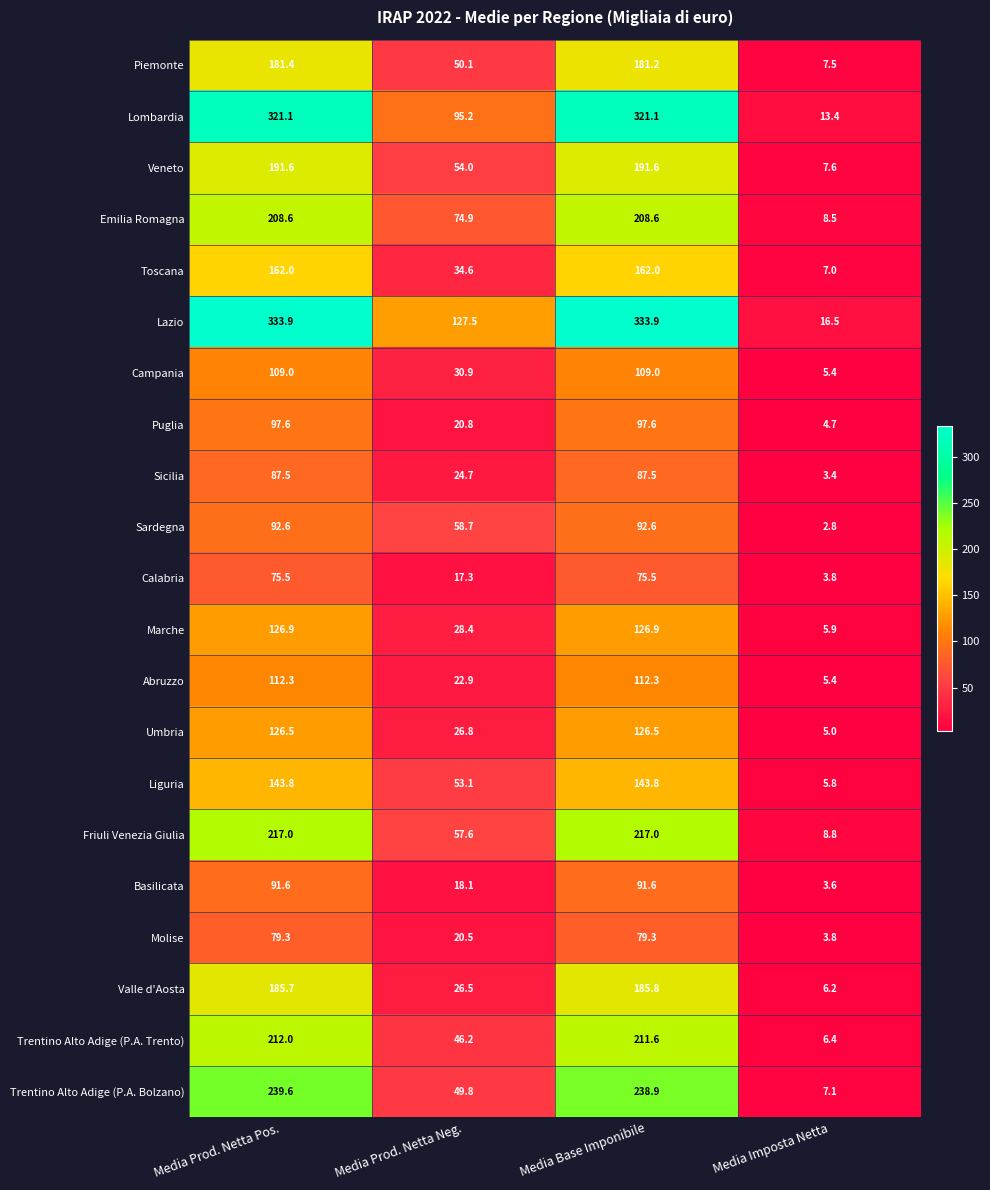

Read the Sicilia value at Media Prod. Netta Neg..

24.7